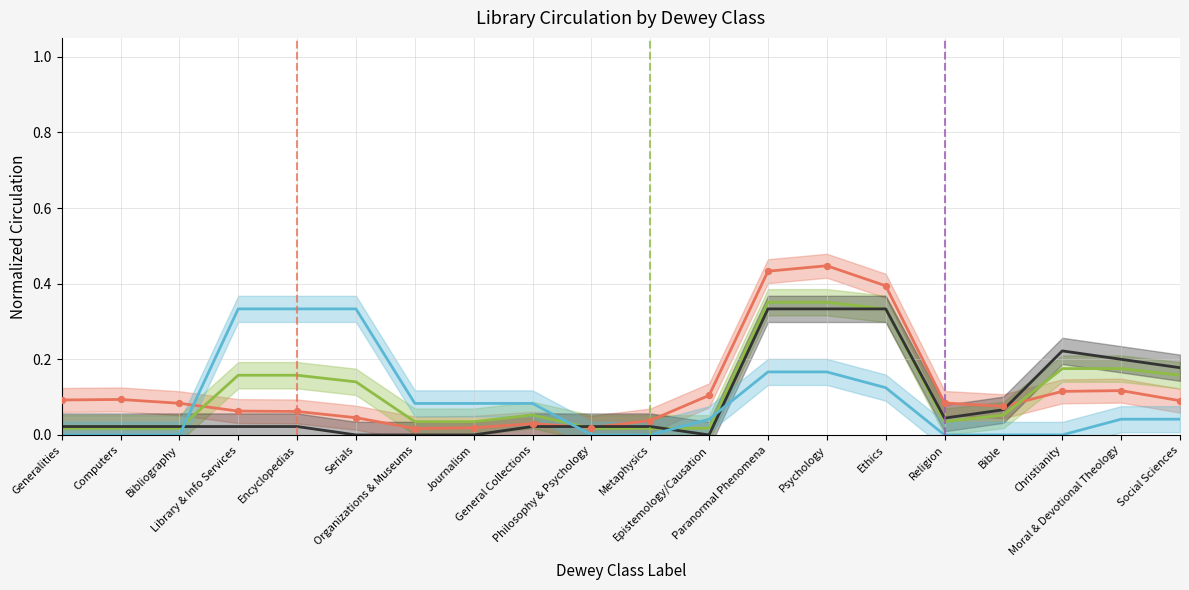

What is the total value across all series at Encyclopedias?

0.6